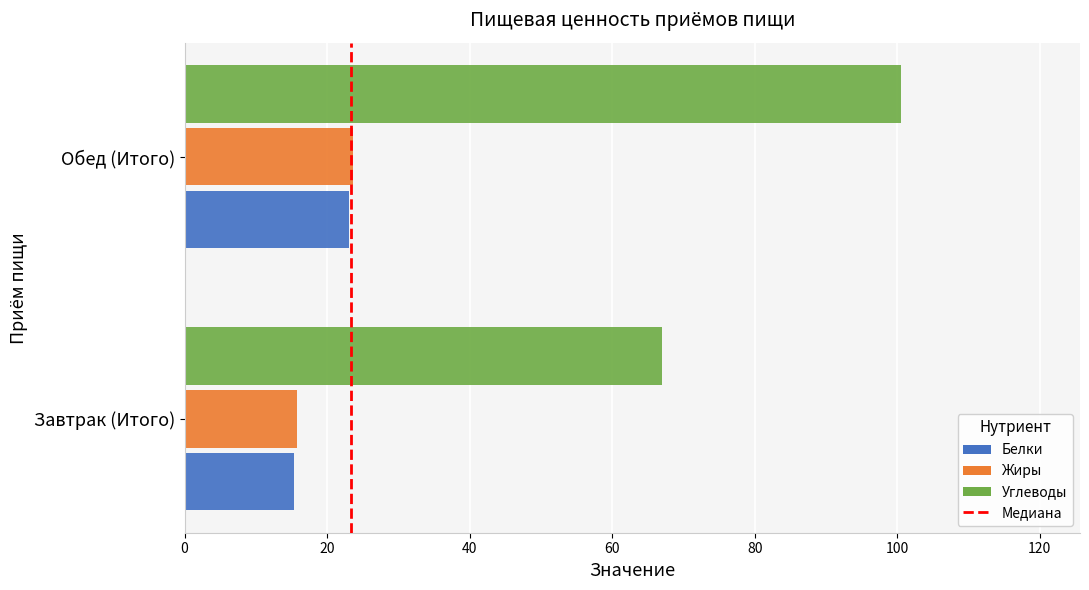

What is the difference between the Белки values at Завтрак (Итого) and Обед (Итого)?

7.7